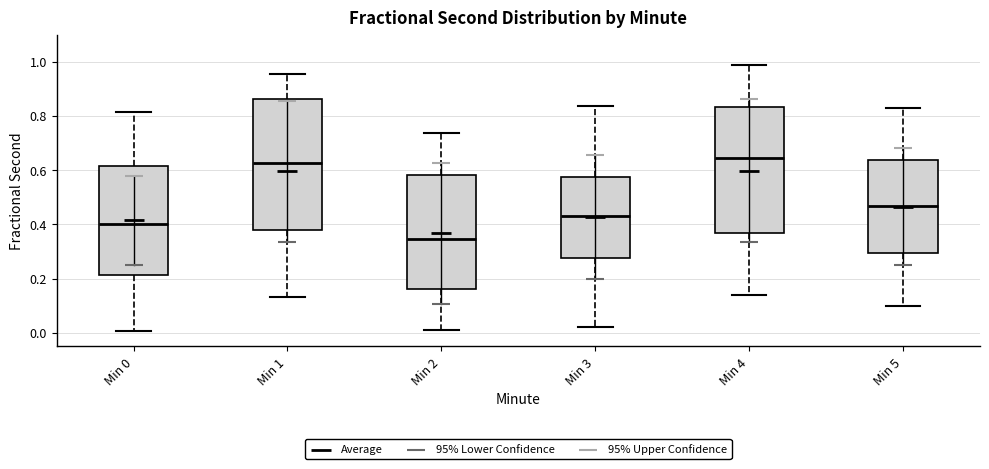

Where is the lower edge of the box for Min 3 on the y-axis? The values are not printed on the chart, so give them approximately, as read against the axis.

0.28